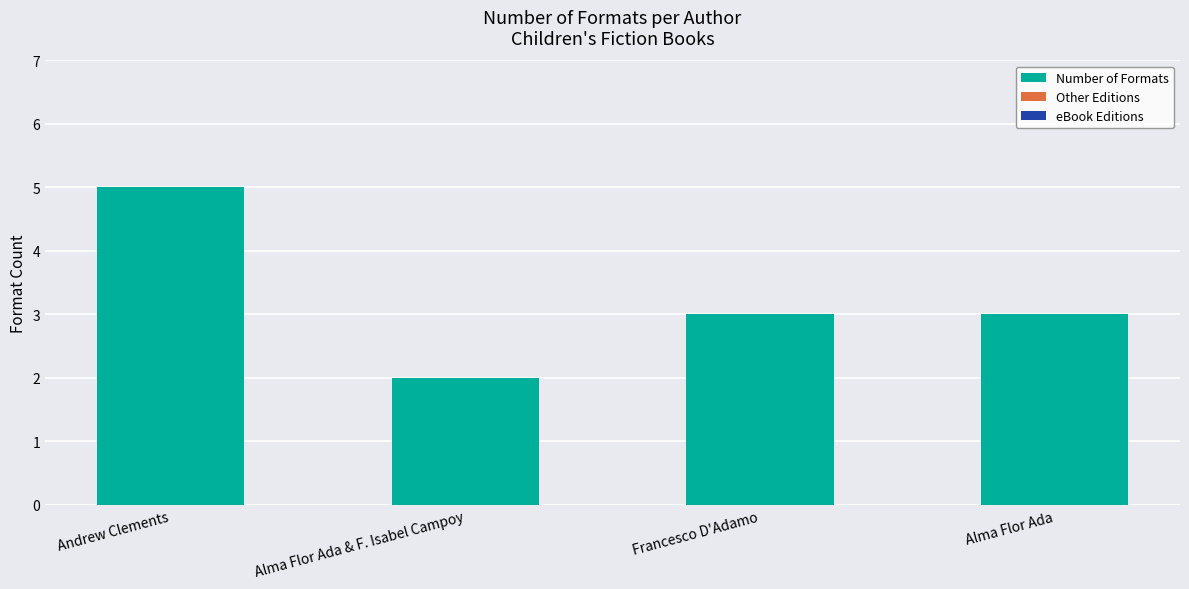

What is the label of the 1st bar from the left?

Andrew Clements